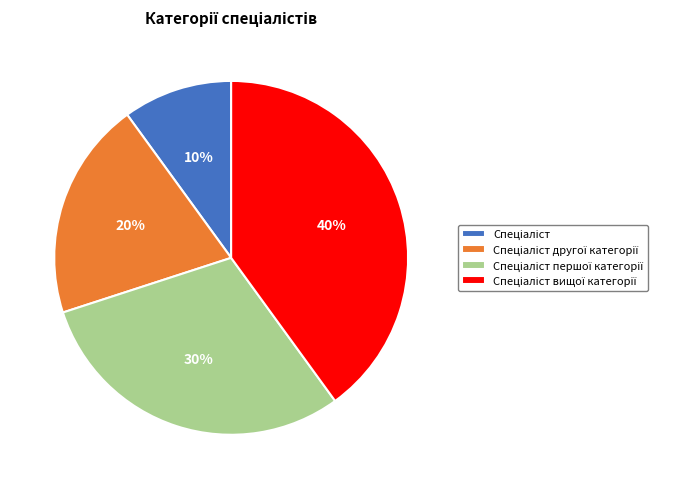

Does any single category account for the majority?

No